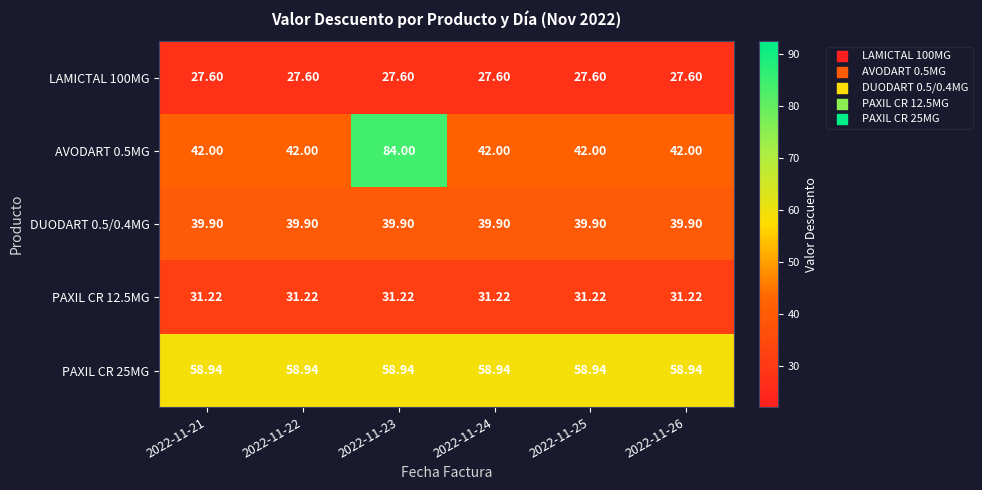

Is the value of AVODART 0.5MG at 2022-11-22 greater than the value of PAXIL CR 12.5MG at 2022-11-24?

Yes